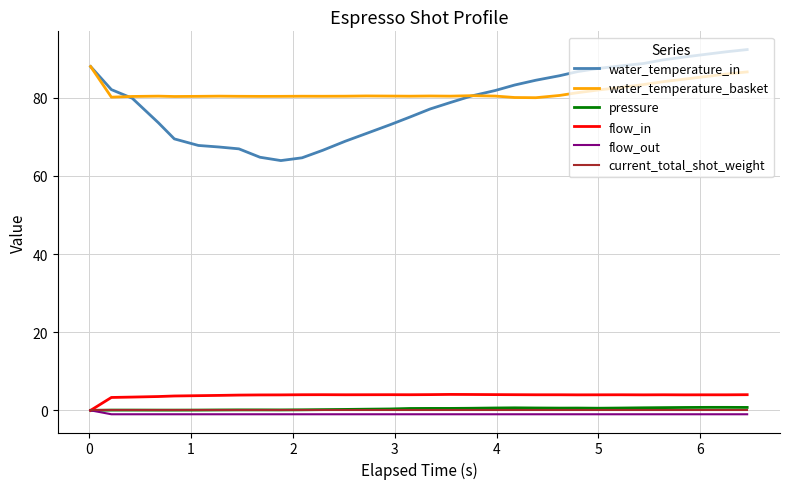

True or false: water_temperature_basket and flow_out cross at least once.

False